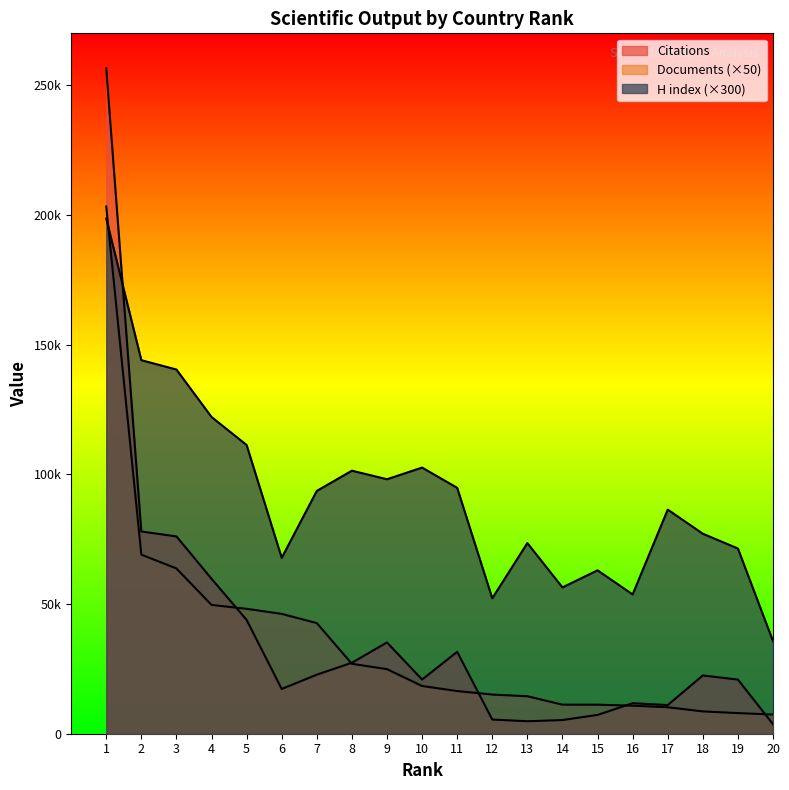

At which category is the sum across all series the highest?

1